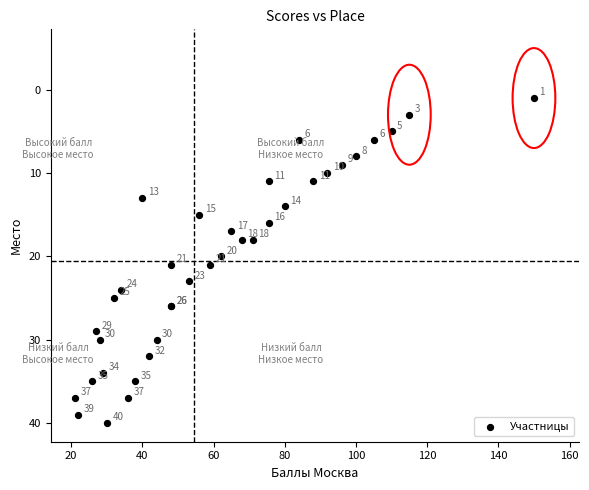

What Y value in the scatter plot is closest to 20?

20